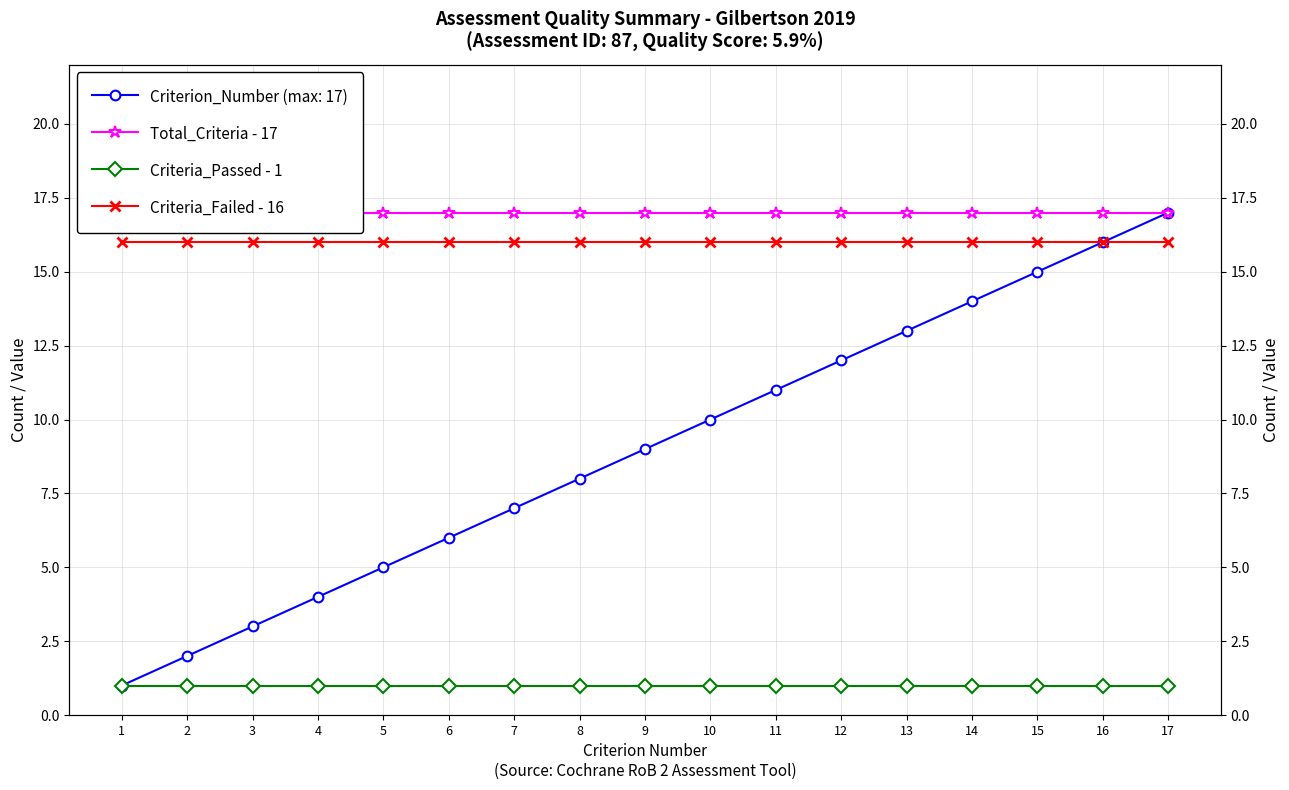

True or false: Criteria_Passed - 1 and Criteria_Failed - 16 cross at least once.

False